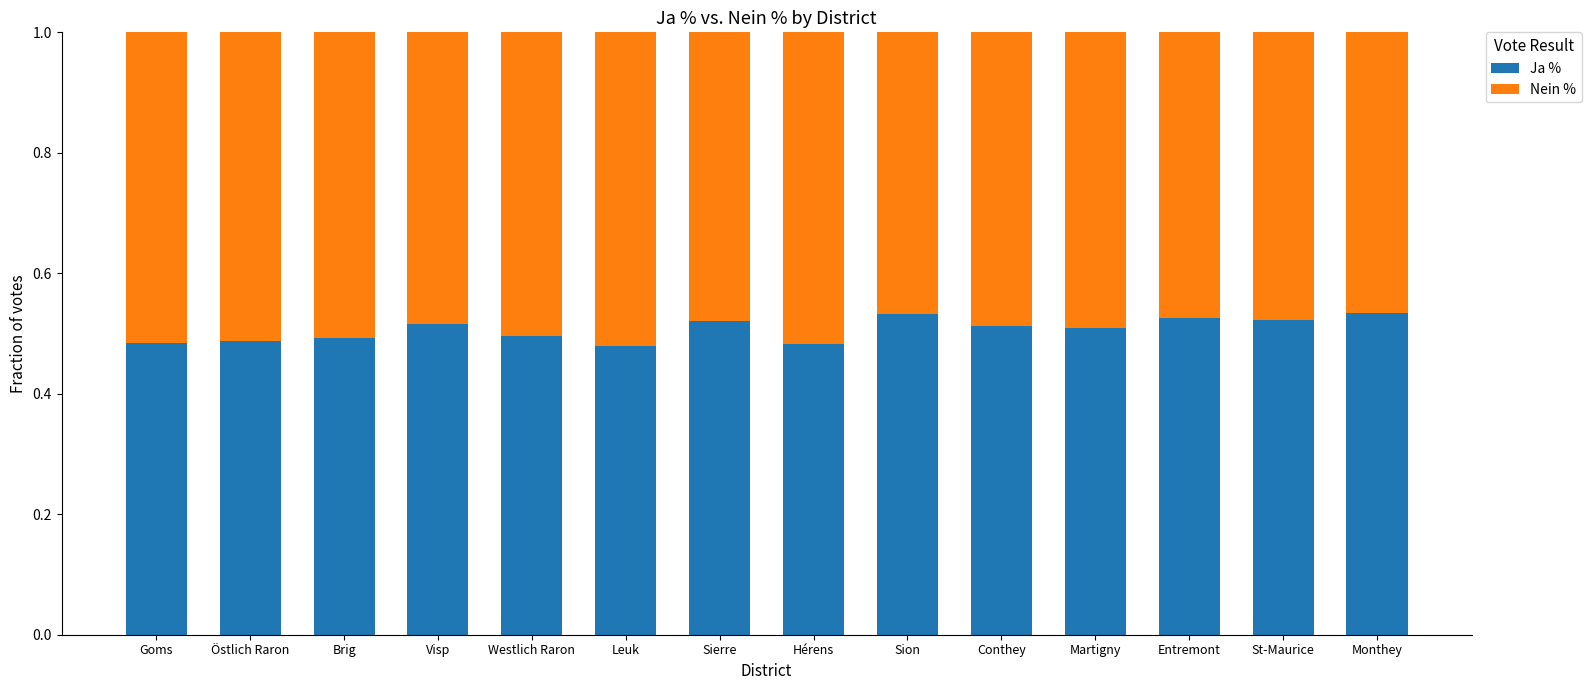

The Ja % series shows 0.7 at St-Maurice. True or false?

False